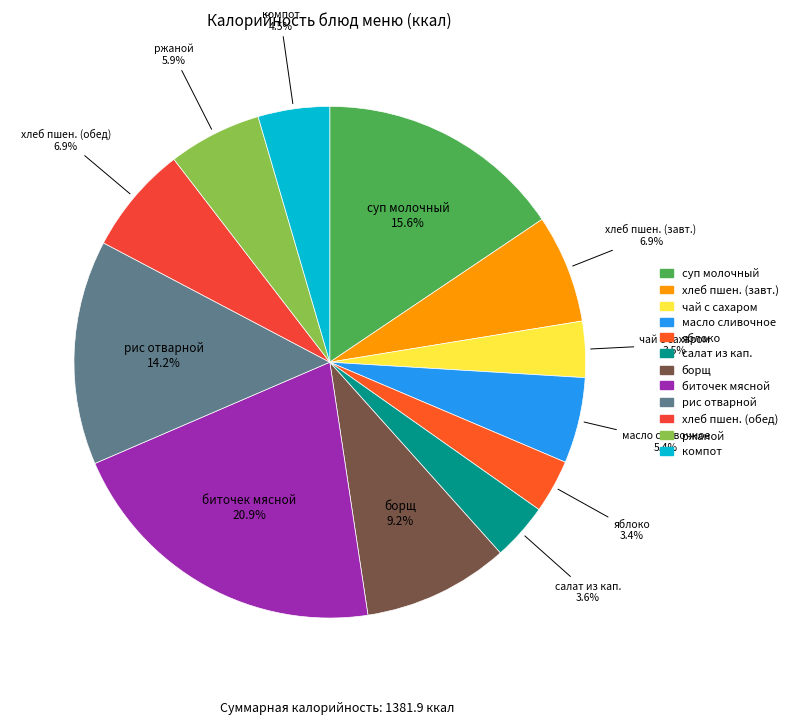

Is there a majority slice in this chart?

No